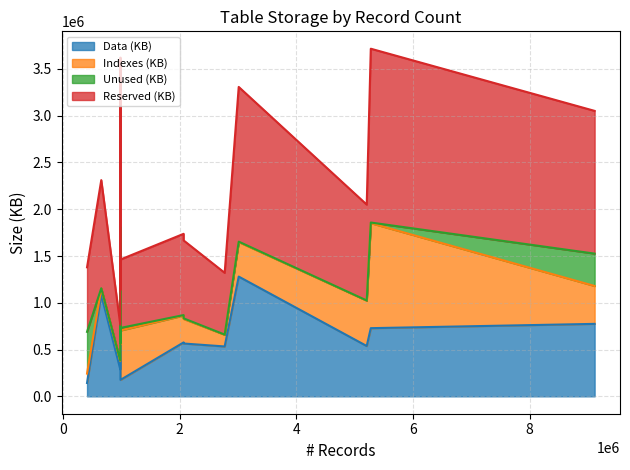

How many lines are shown in the chart?

4